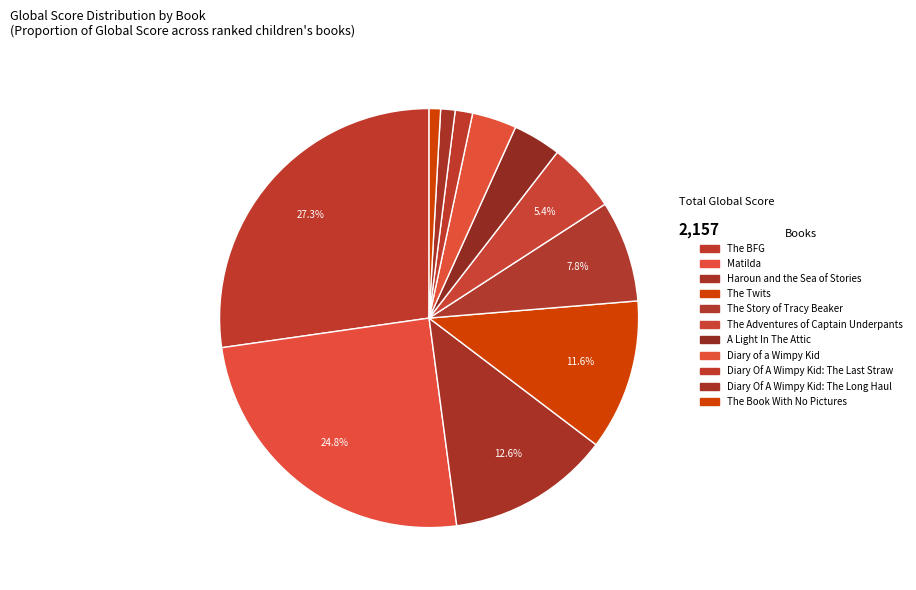

What percentage is the A Light In The Attic slice, to the nearest percent?

4%